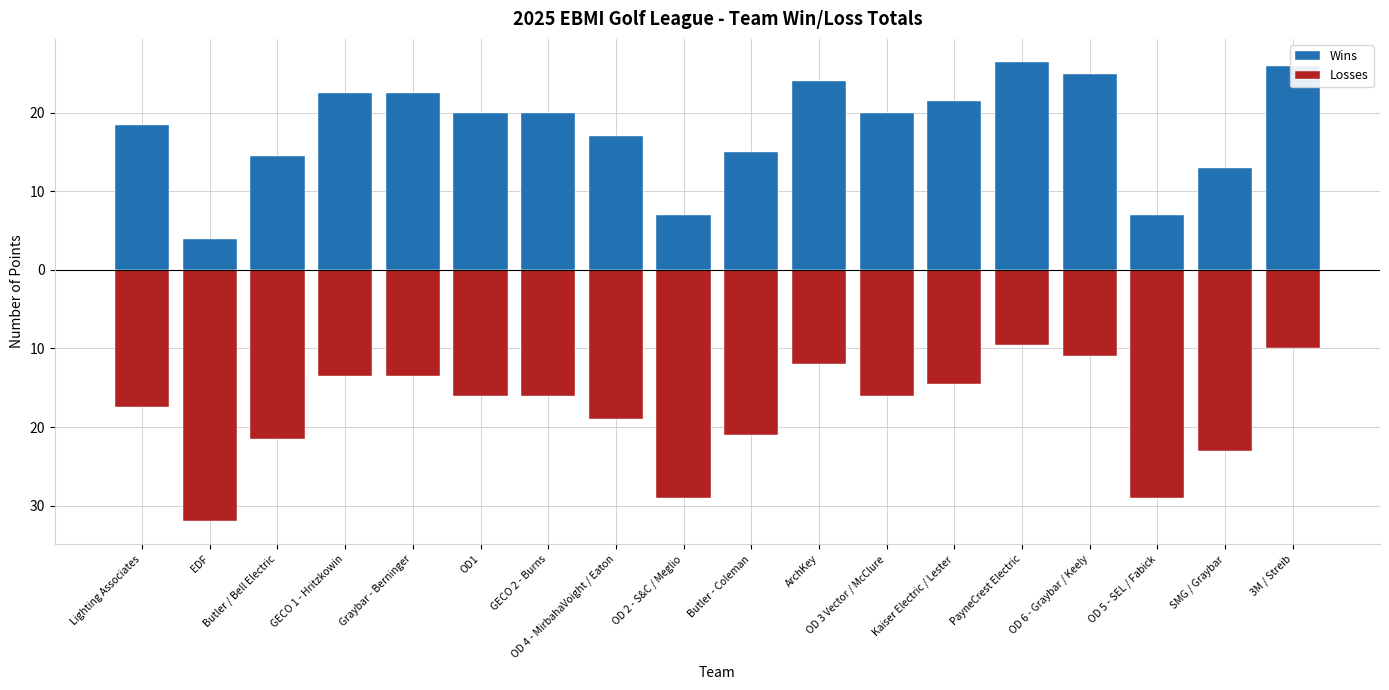

At OD 6 - Graybar / Keely, list the series in order from smallest to largest.

Losses, Wins